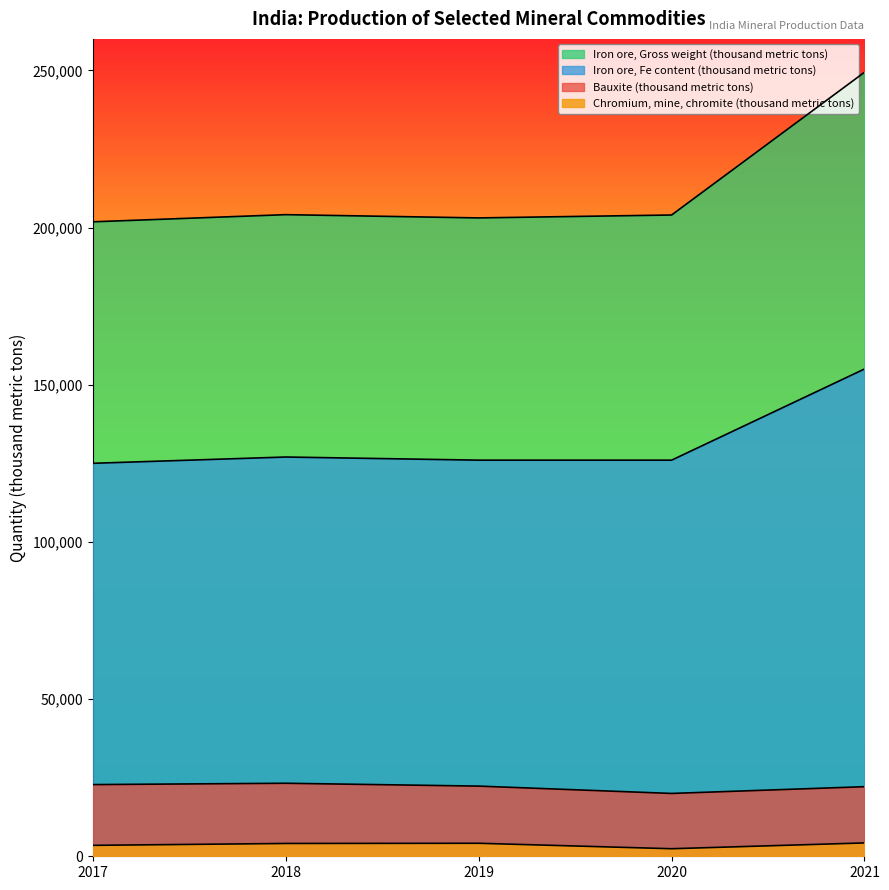

True or false: Iron ore, Fe content (thousand metric tons) and Chromium, mine, chromite (thousand metric tons) cross at least once.

False